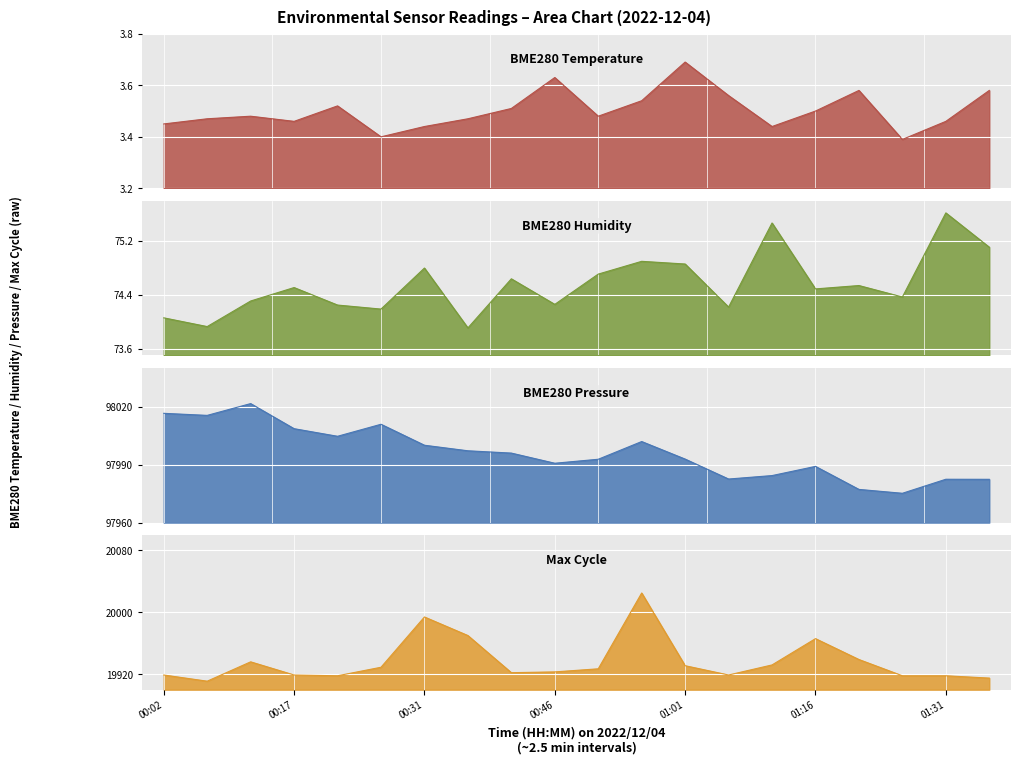

What is the label of the 12th point from the left?

00:56